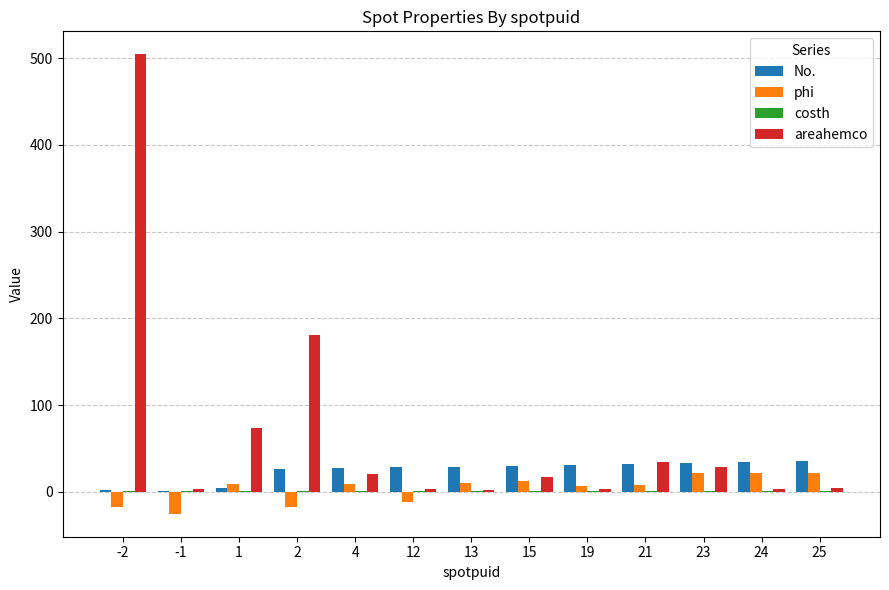

Is it true that areahemco equals 34.1 at 21?

True